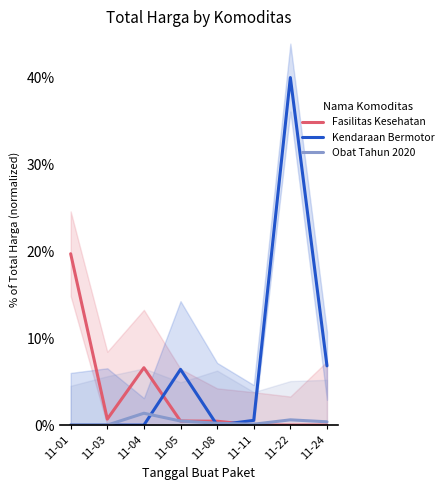

How many positive values does the Kendaraan Bermotor series have?

4